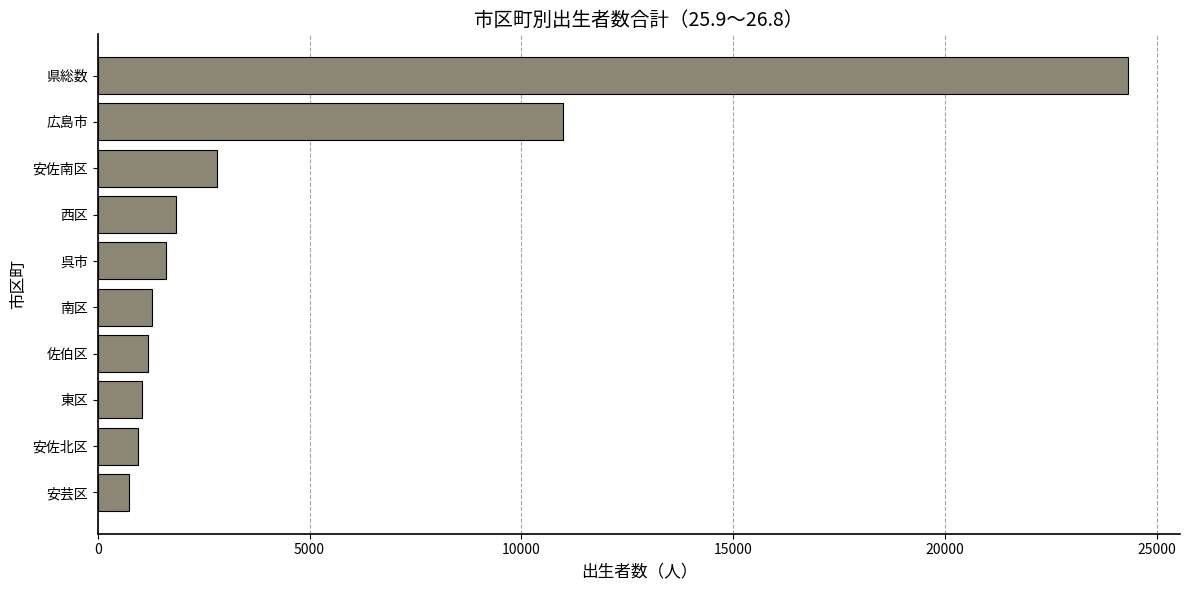

Does the chart contain stacked bars?

No